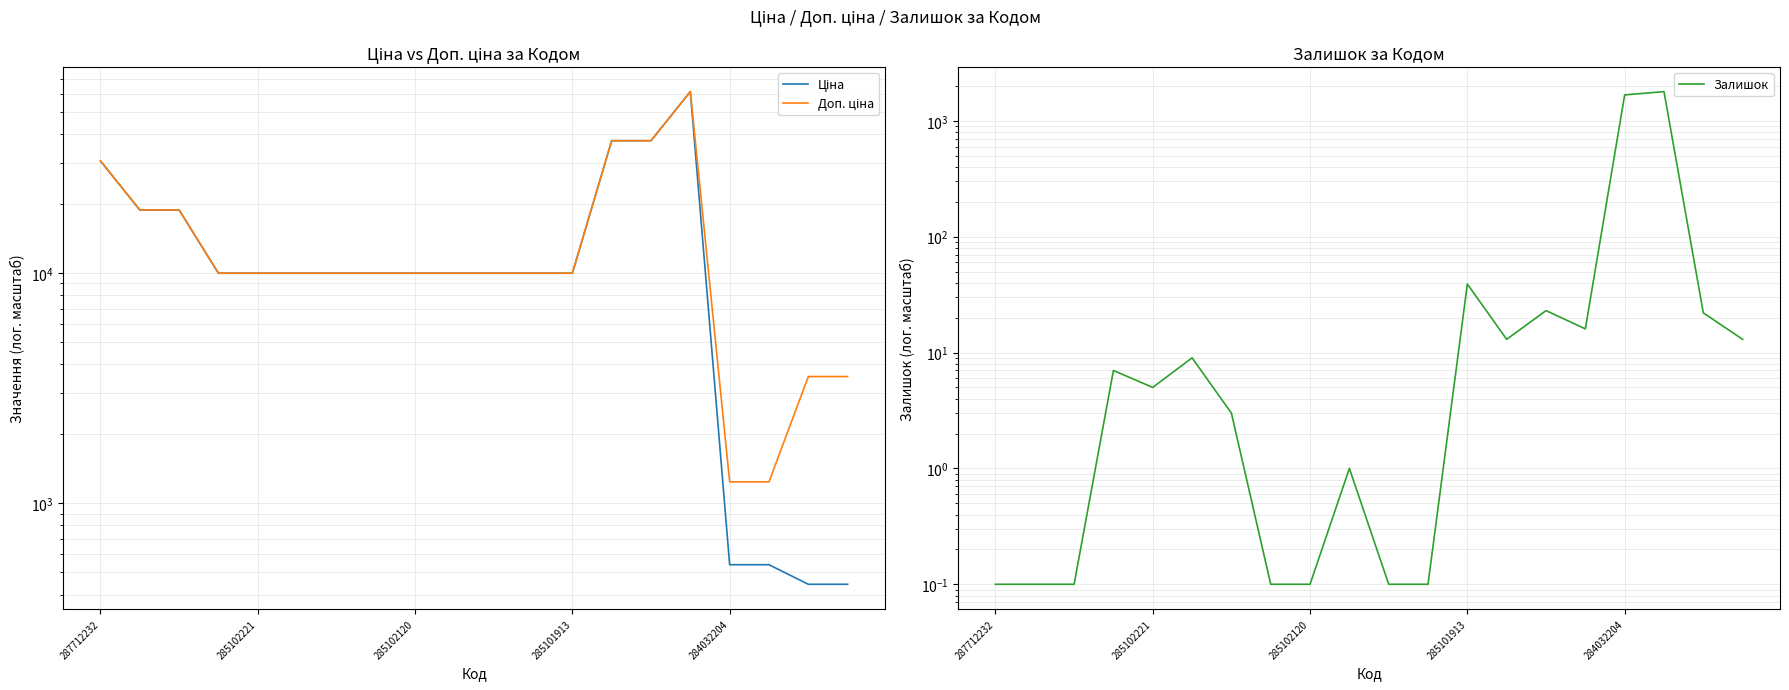

Which has a higher value, 14 or 287712232?

14